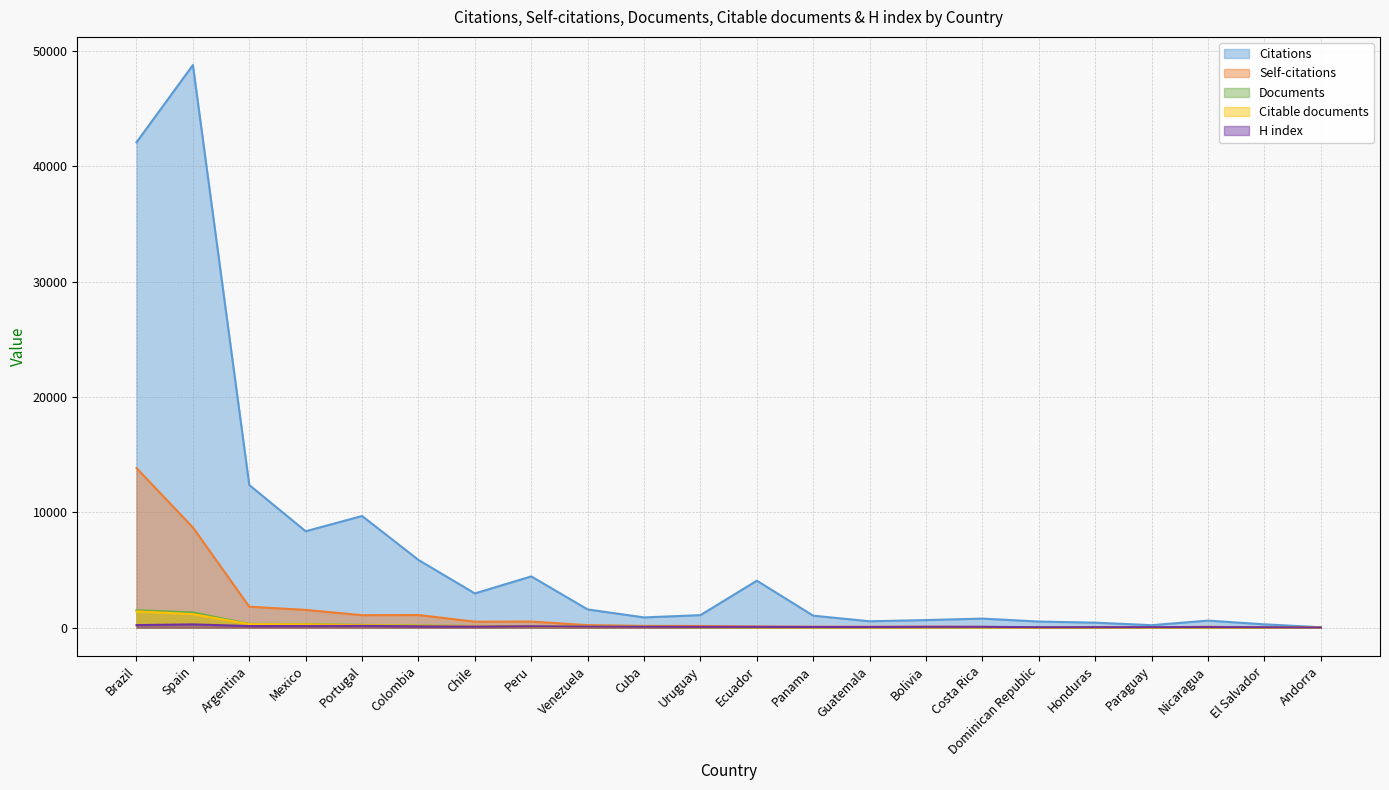

How many series are shown in this chart?

5